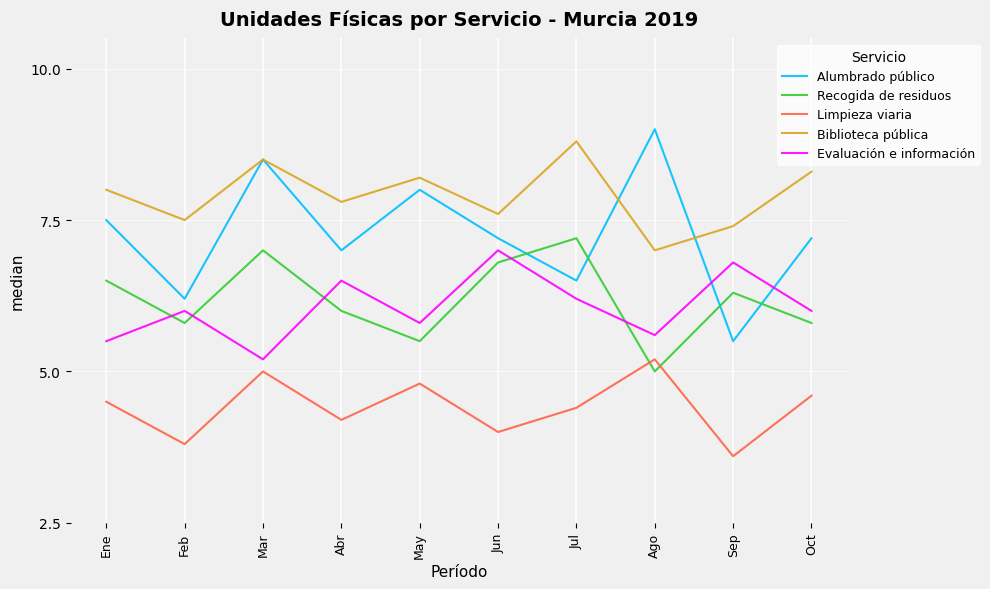

In Recogida de residuos, how many points are higher than both neighbors (excluding endpoints)?

3